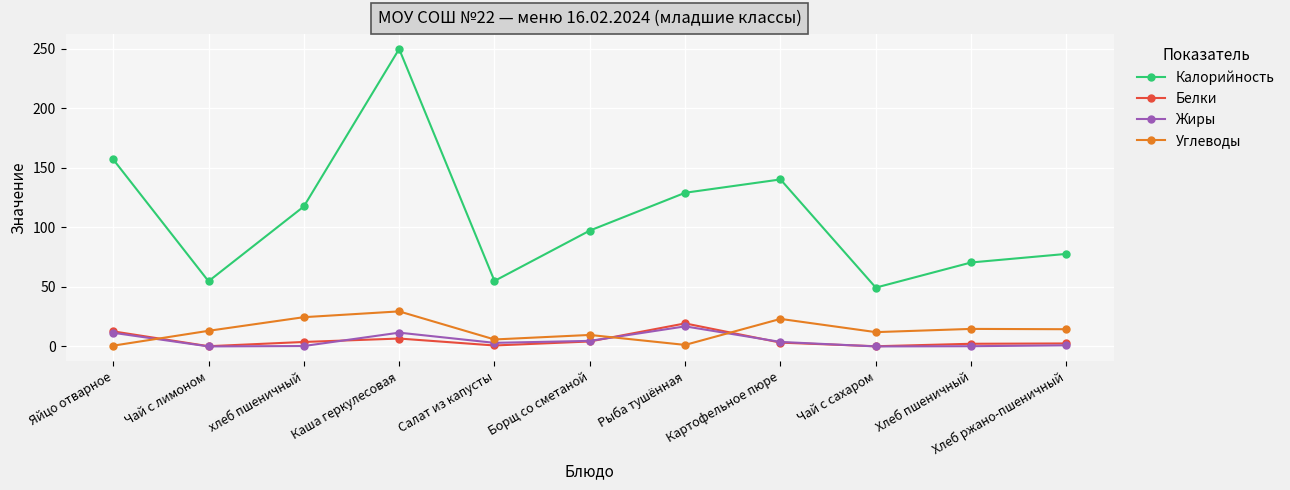

Which series has the widest spread of values?

Калорийность